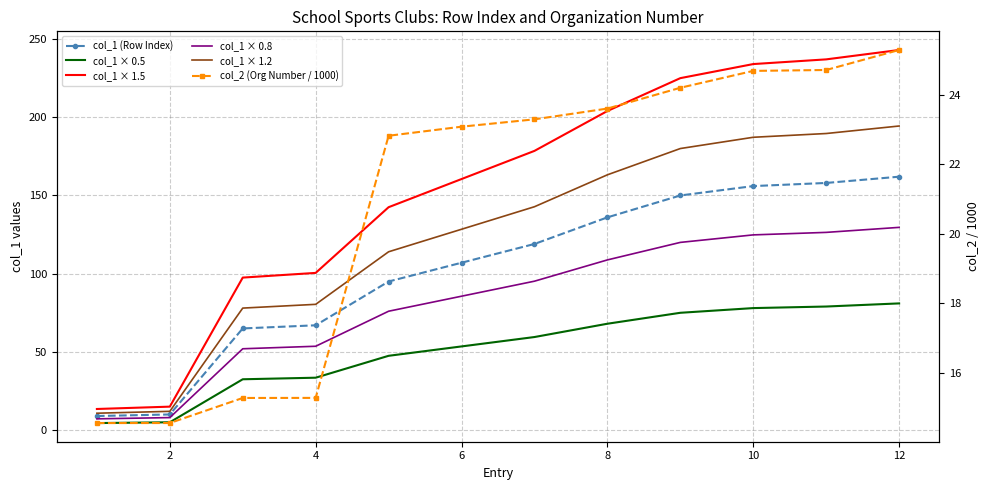

Which series changed the most between 4 and 9?

col_1 × 1.5